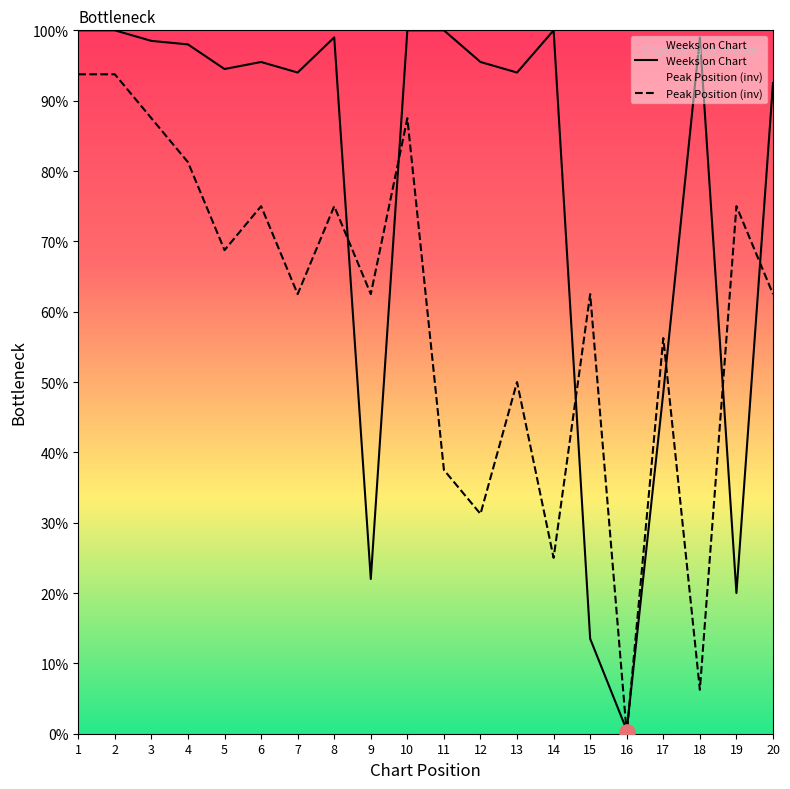

Which series reaches the maximum Y coordinate?

Weeks on Chart